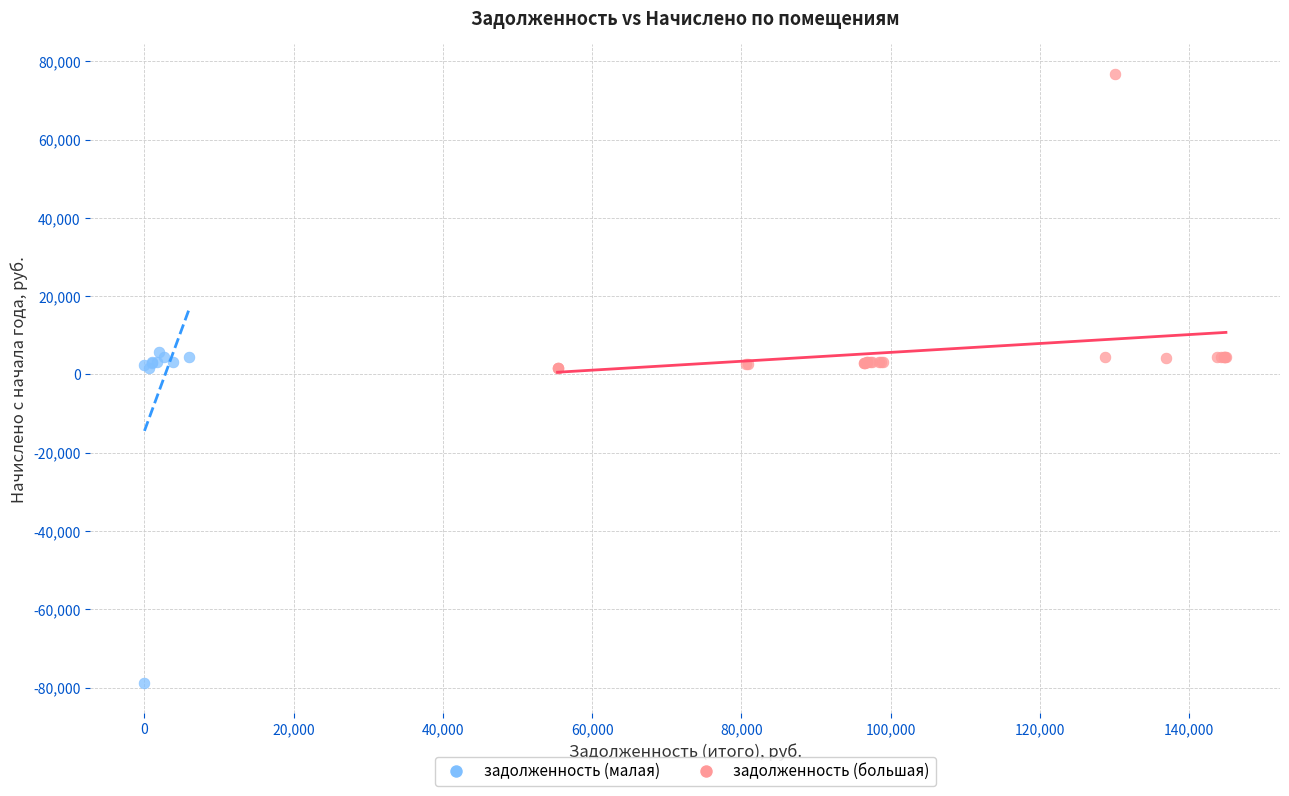

Which series reaches the minimum Y coordinate?

задолженность (малая)